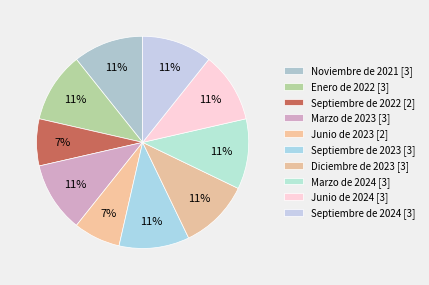

Between Marzo de 2023 and Septiembre de 2024, which is larger?

Marzo de 2023